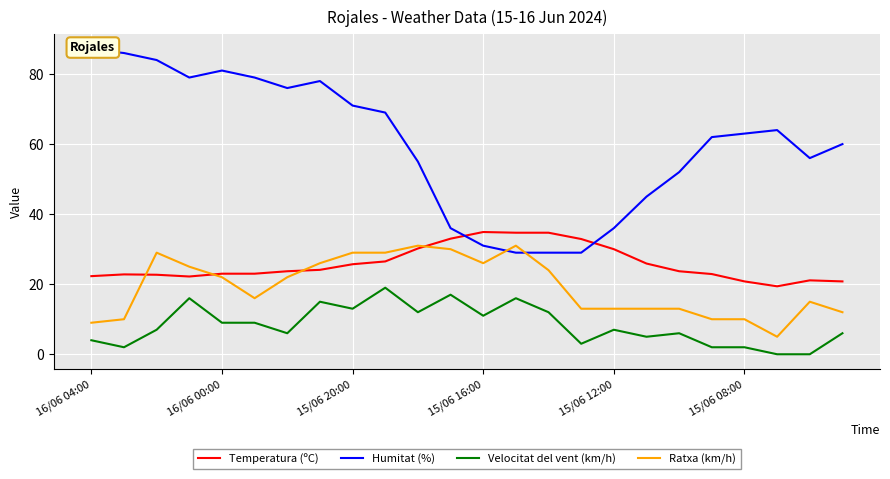

At how many categories does at least one series exceed 7?

24